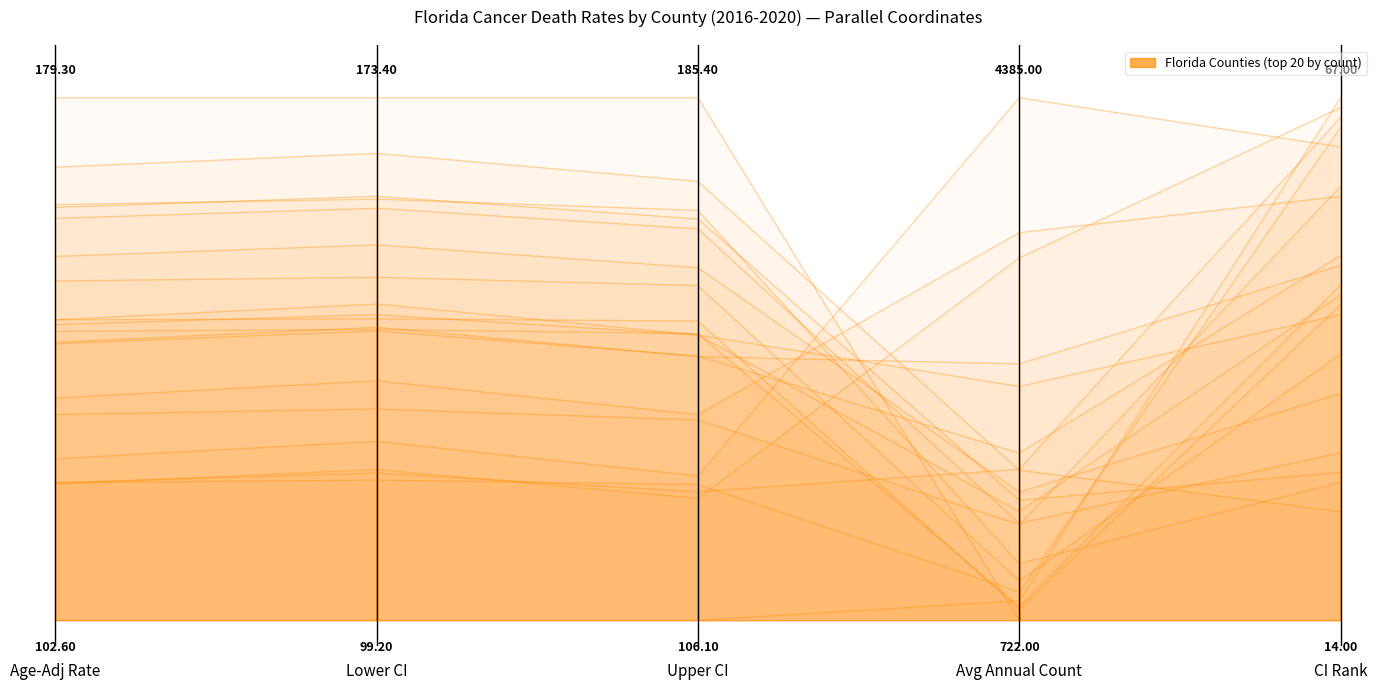

Is it true that the value at Avg Annual Count is 1.0?

True